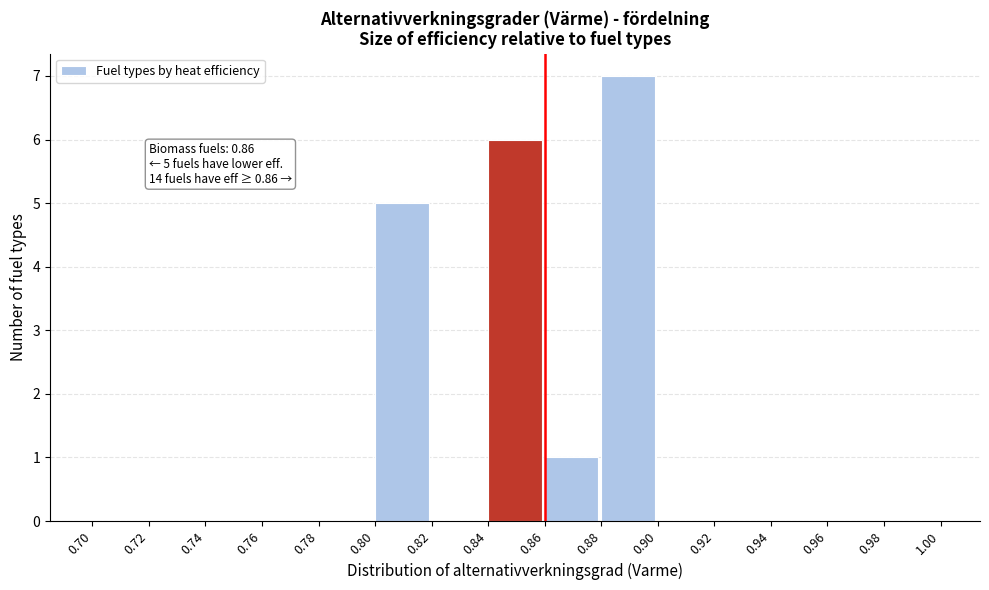

Over which range of the x-axis is the bar tallest?

0.88 to 0.90